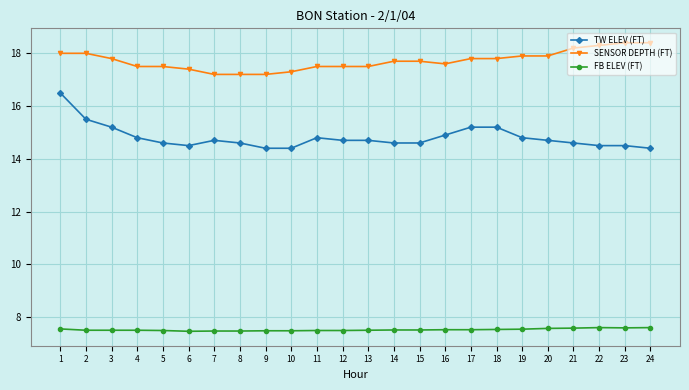

True or false: FB ELEV (FT) has more than 0 interior local peaks.

True